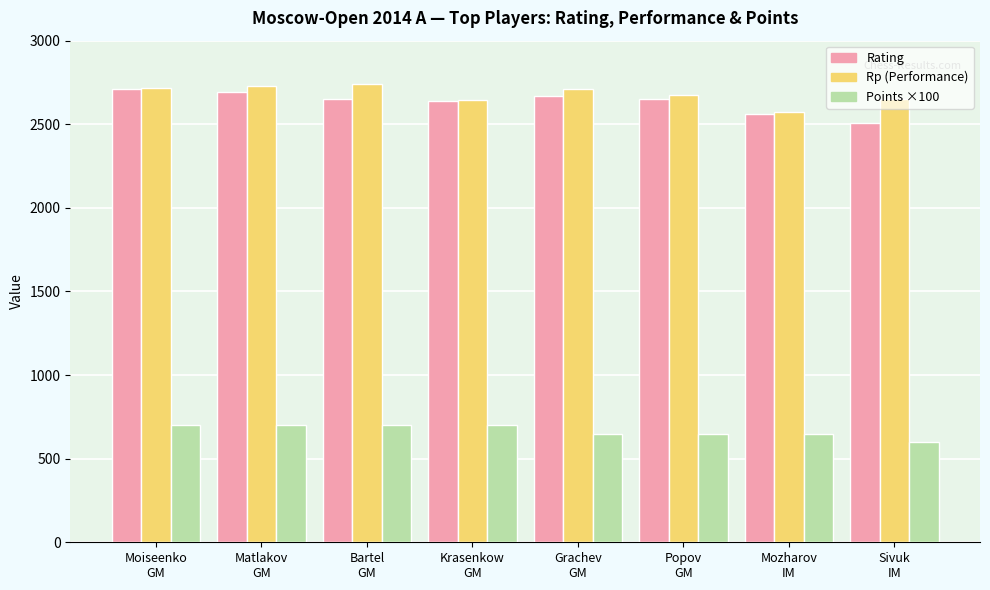

What is the greatest value displayed?

2740